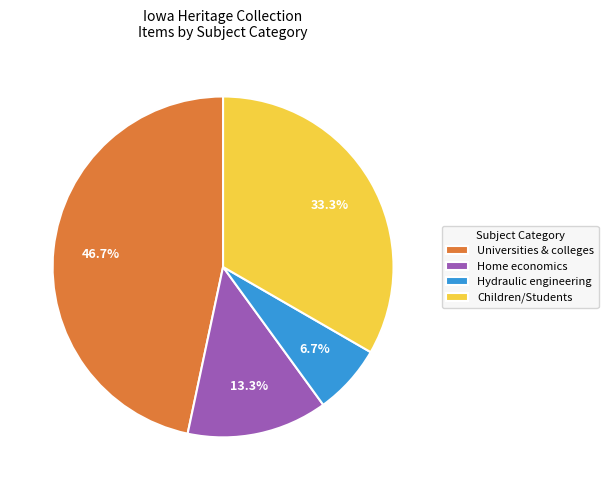

Which category has the biggest portion of the pie?

Universities & colleges